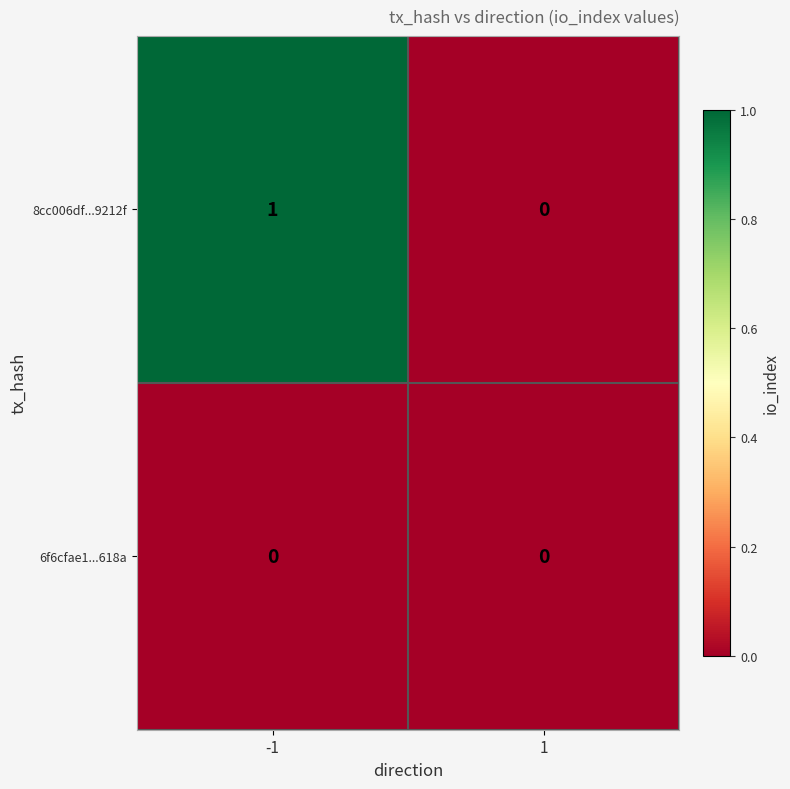

Rank the series by their maximum value, from lowest to highest.

6f6cfae1...618a, 8cc006df...9212f